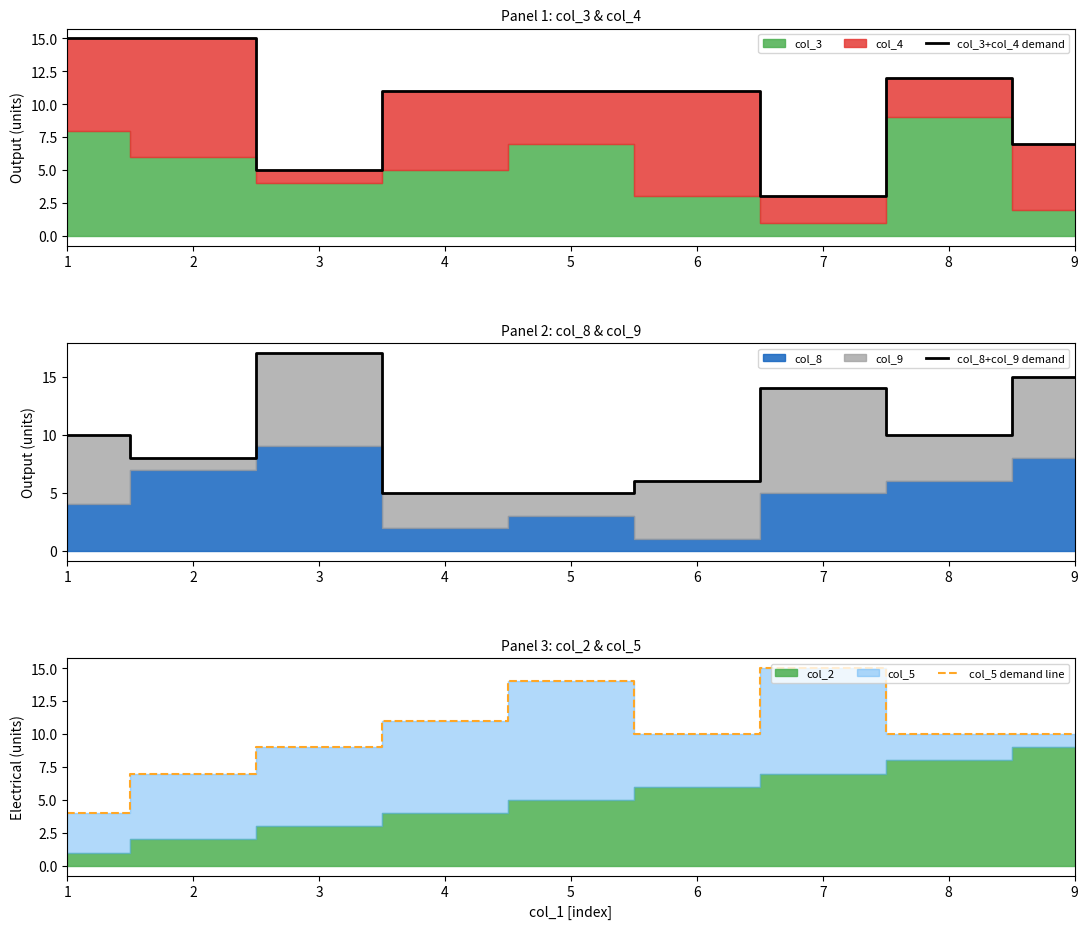

What is the average value of the col_5 demand line series?

10